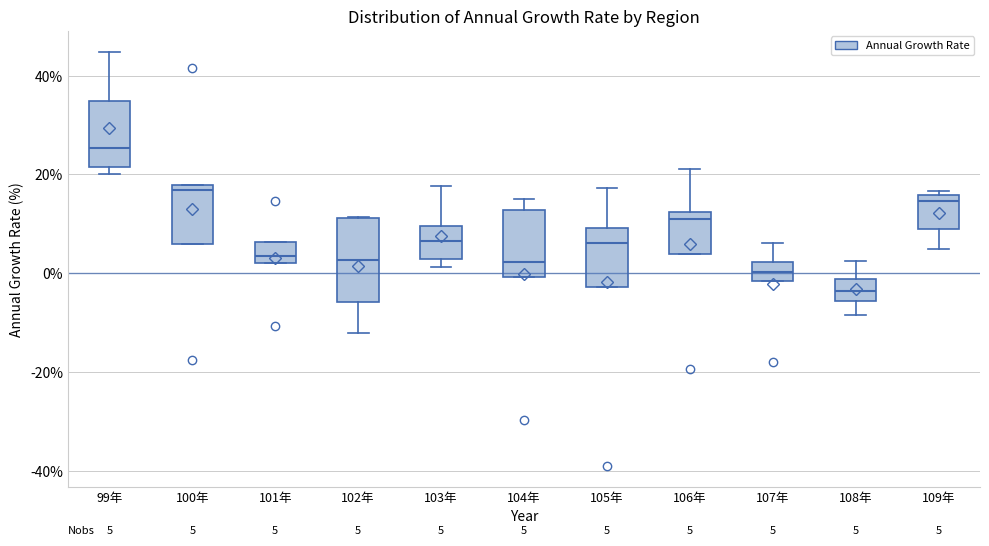

Which box has the lowest median line?

108年